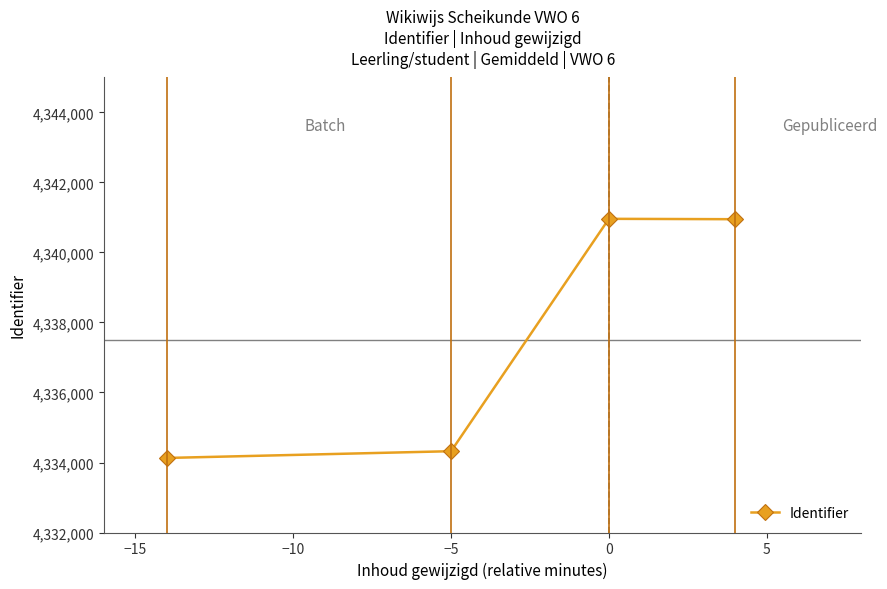

What is the value of the 3rd point from the left?

4340962